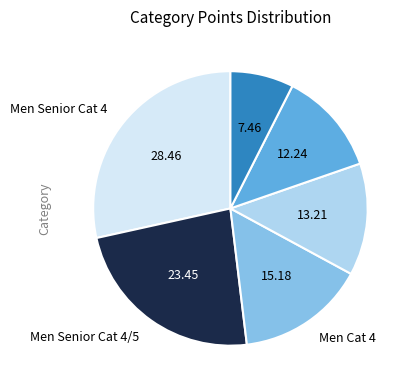

Is there a majority slice in this chart?

No